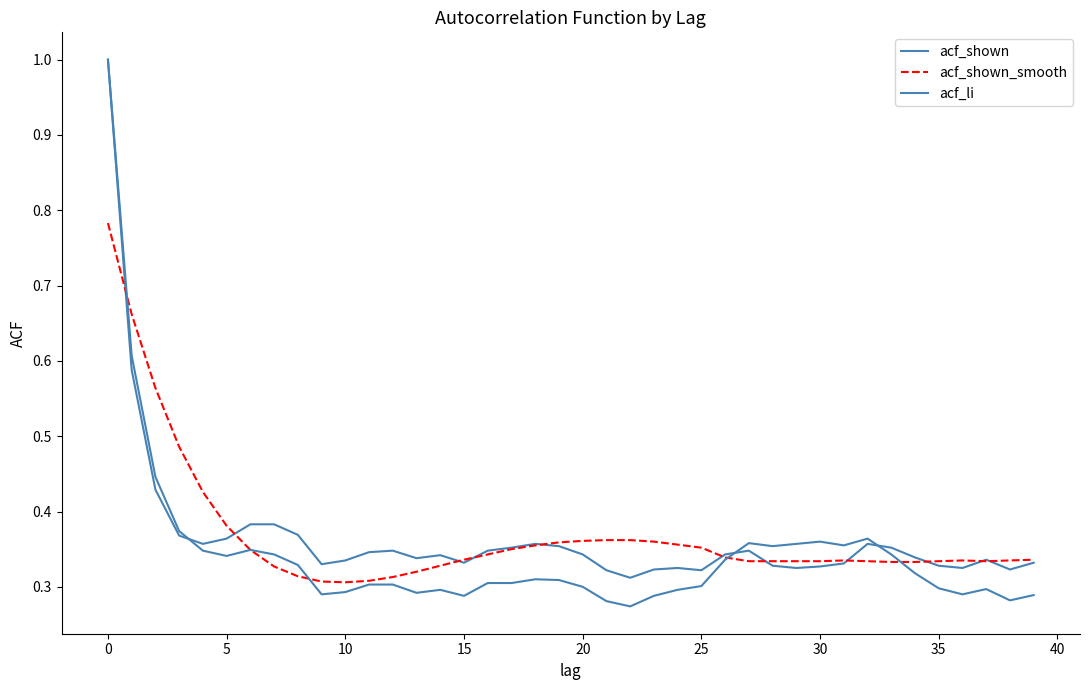

Which label corresponds to the smallest value in the chart?

22